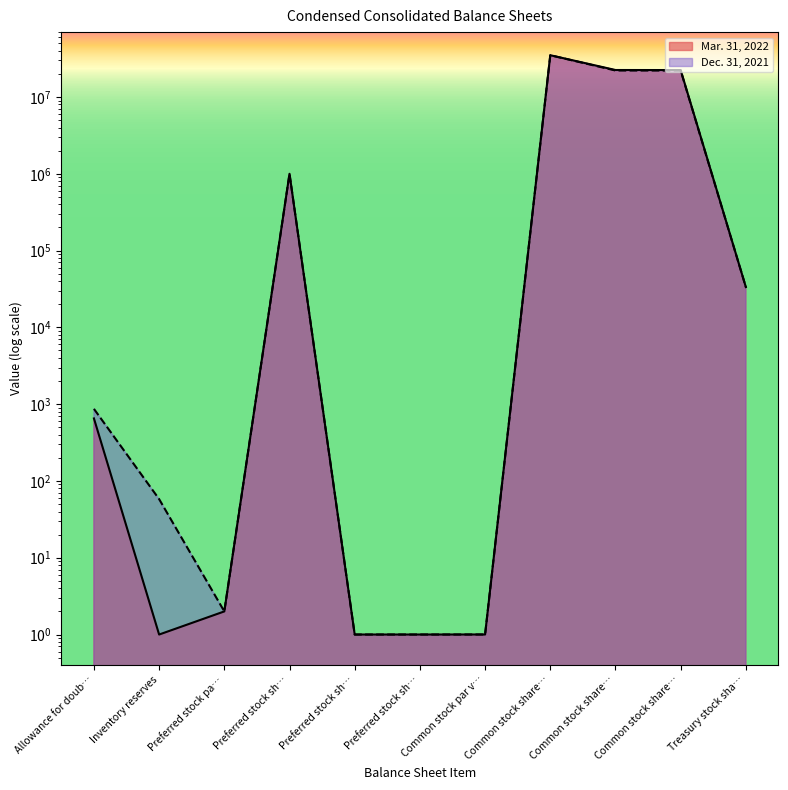

At which category is the sum across all series the highest?

Common stock share…